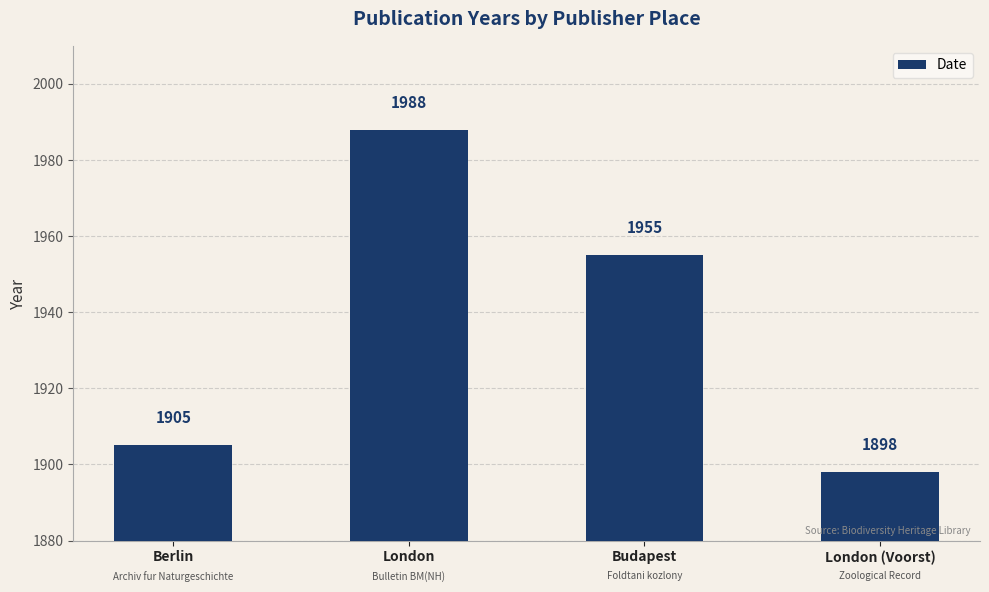

Reading right to left, extract all data points from this chart.

London (Voorst)=1898	Budapest=1955	London=1988	Berlin=1905